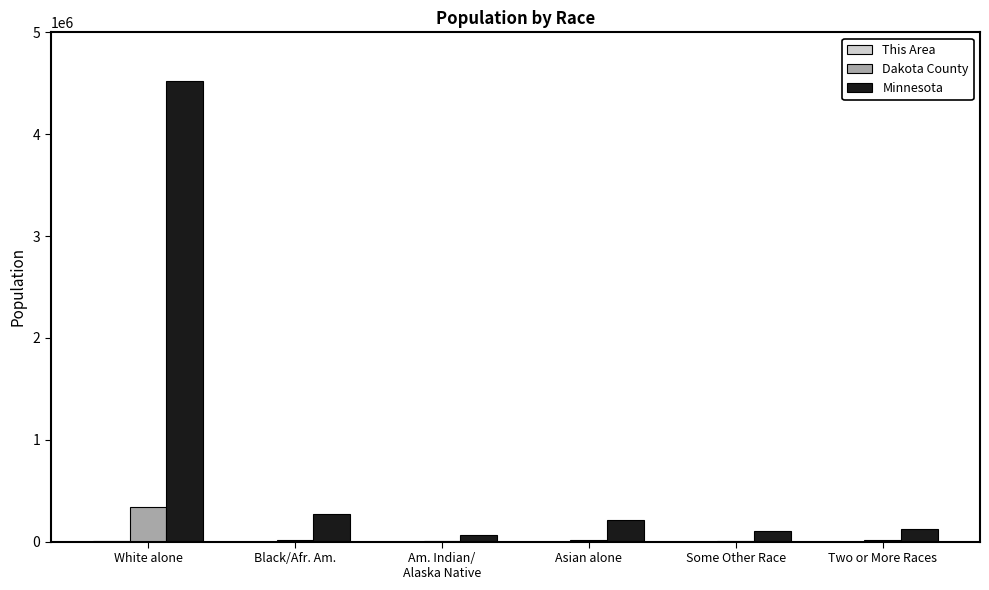

What is the average value of the Minnesota series?

883628